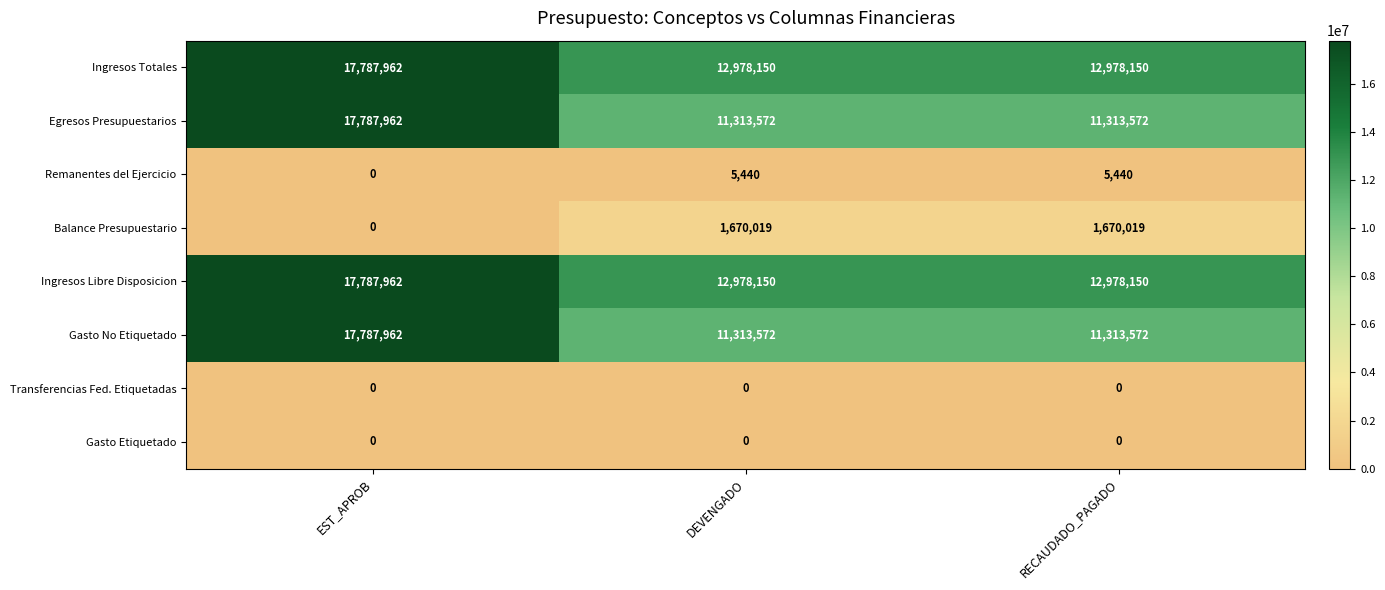

What is the spread (max minus min) of values at RECAUDADO_PAGADO?

12978150